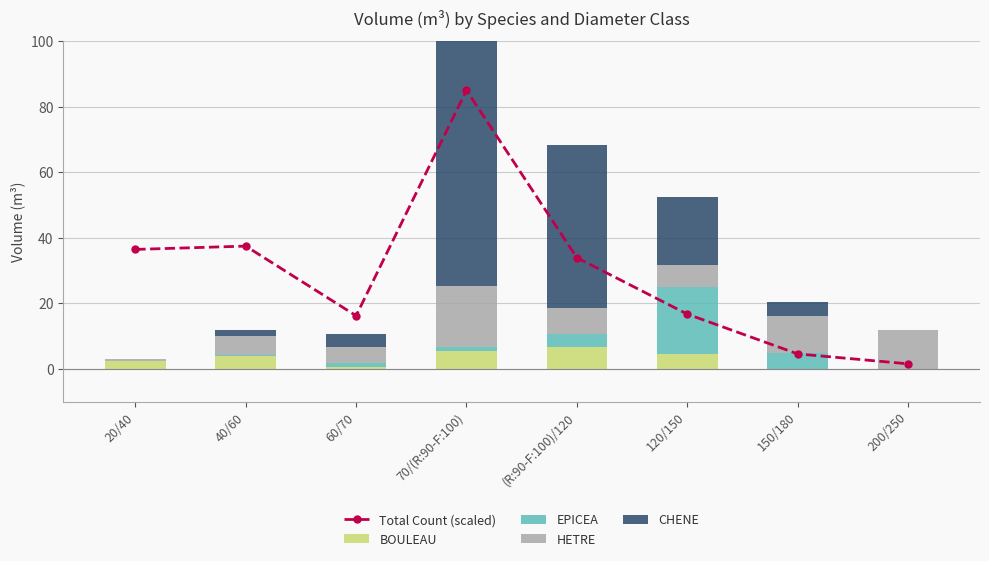

The value of Total Count (scaled) at 70/(R:90-F:100) is 148.1. True or false?

False